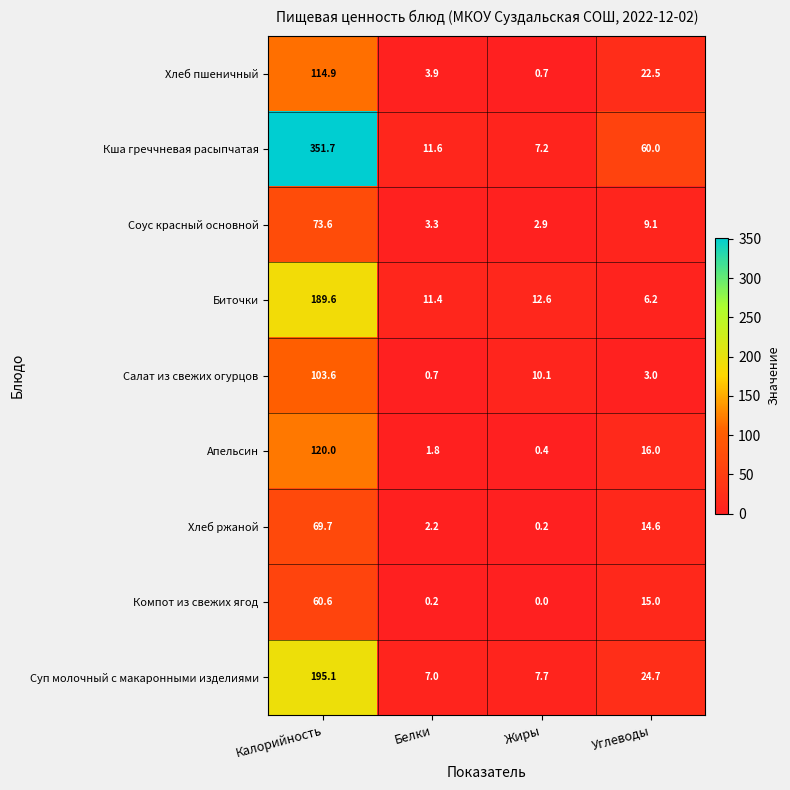

Which series has the largest total across all categories?

Кша греччневая расыпчатая